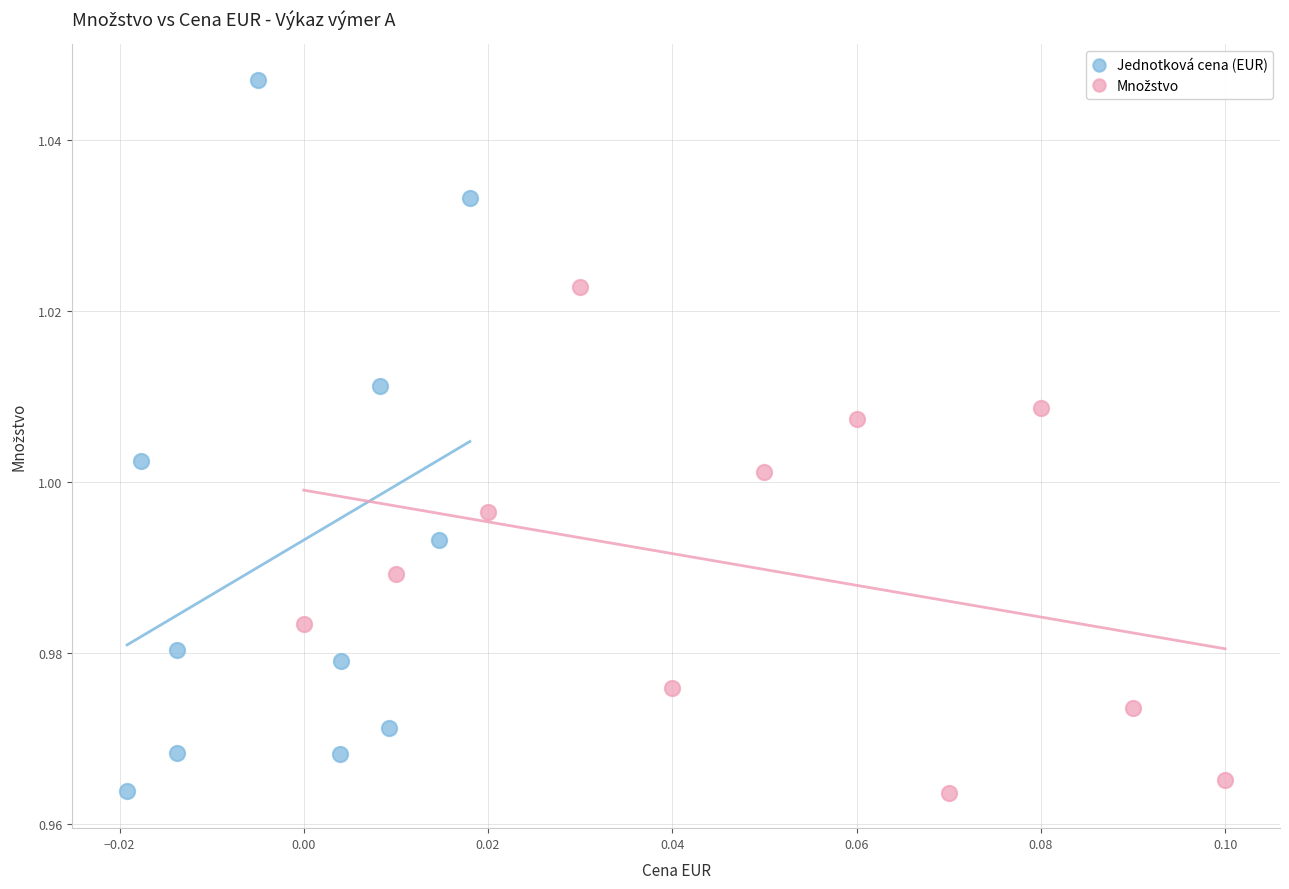

Which series has the widest spread of Y values?

Jednotková cena (EUR)